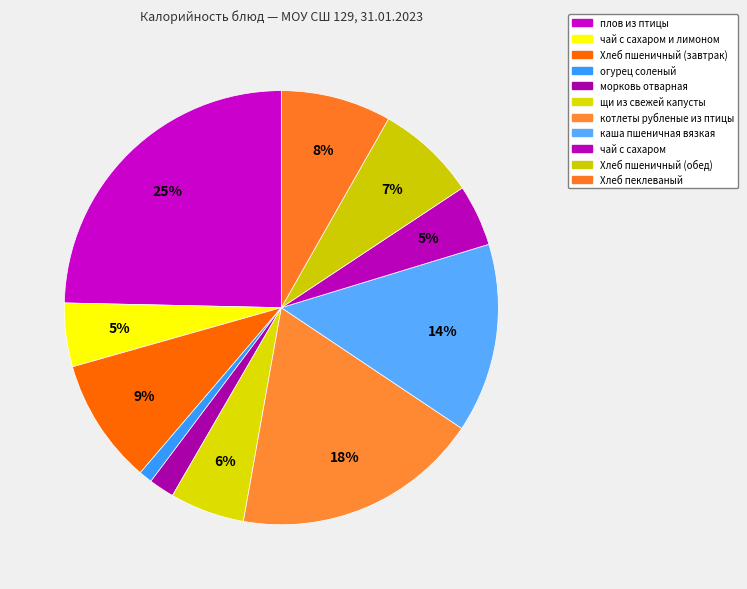

Is it true that каша пшеничная вязкая is 14% of the pie?

True